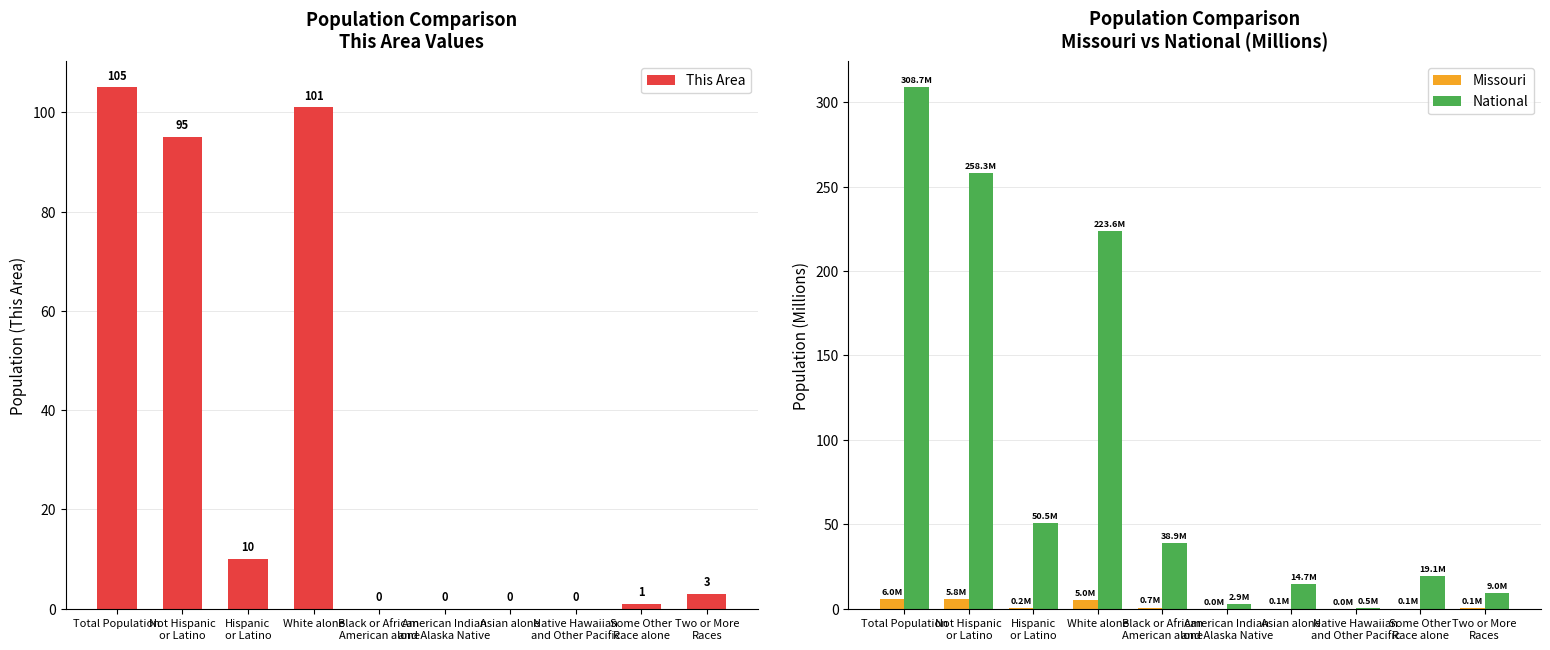

Rank the categories by This Area value from lowest to highest.

Black or African
American alone, American Indian
and Alaska Native, Asian alone, Native Hawaiian
and Other Pacific, Some Other
Race alone, Two or More
Races, Hispanic
or Latino, Not Hispanic
or Latino, White alone, Total Population